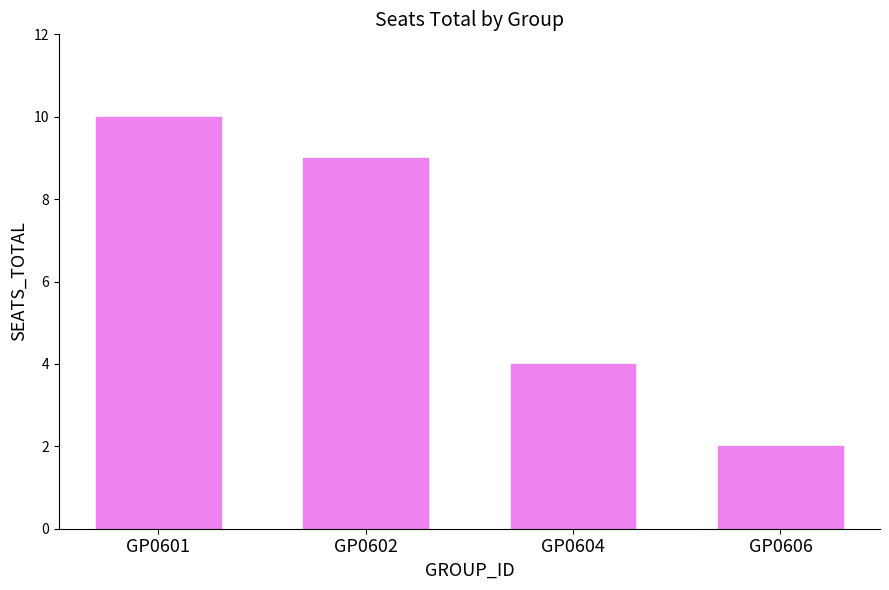

Where does the data first go above 9?

GP0601